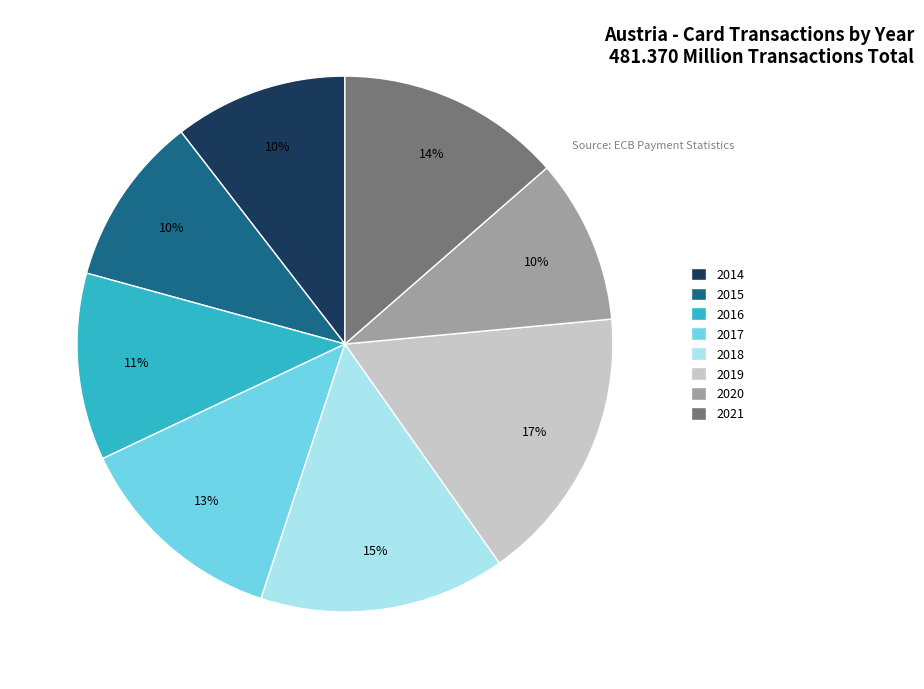

How many slices are in this pie chart?

8